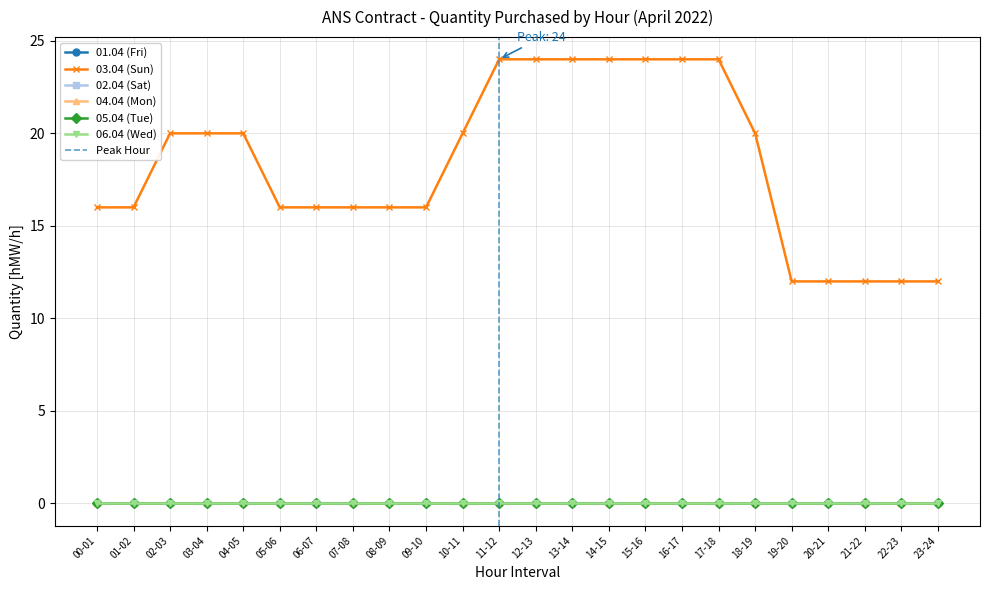

Reading right to left, transcribe all the data shown in this chart.

01.04 (Fri): 0	0	0	0	0	0	0	0	0	0	0	0	0	0	0	0	0	0	0	0	0	0	0	0
03.04 (Sun): 12	12	12	12	12	20	24	24	24	24	24	24	24	20	16	16	16	16	16	20	20	20	16	16
02.04 (Sat): 0	0	0	0	0	0	0	0	0	0	0	0	0	0	0	0	0	0	0	0	0	0	0	0
04.04 (Mon): 0	0	0	0	0	0	0	0	0	0	0	0	0	0	0	0	0	0	0	0	0	0	0	0
05.04 (Tue): 0	0	0	0	0	0	0	0	0	0	0	0	0	0	0	0	0	0	0	0	0	0	0	0
06.04 (Wed): 0	0	0	0	0	0	0	0	0	0	0	0	0	0	0	0	0	0	0	0	0	0	0	0